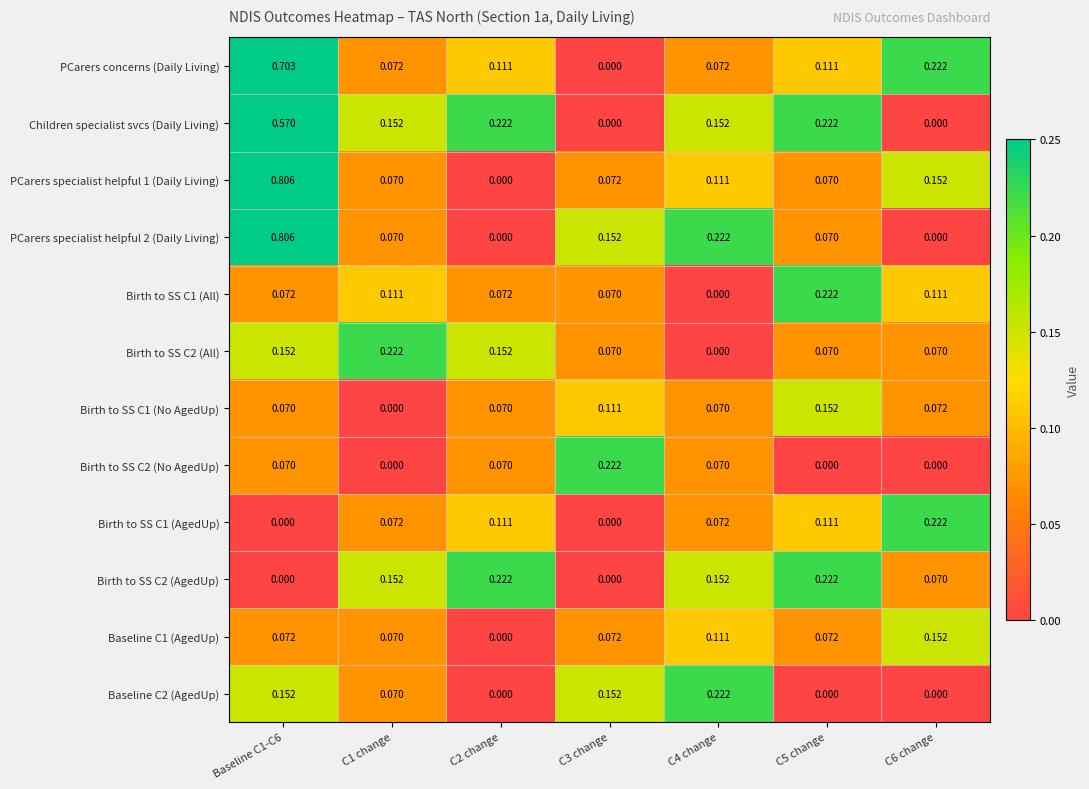

Which series changed the most between C2 change and C6 change?

Children specialist svcs (Daily Living)